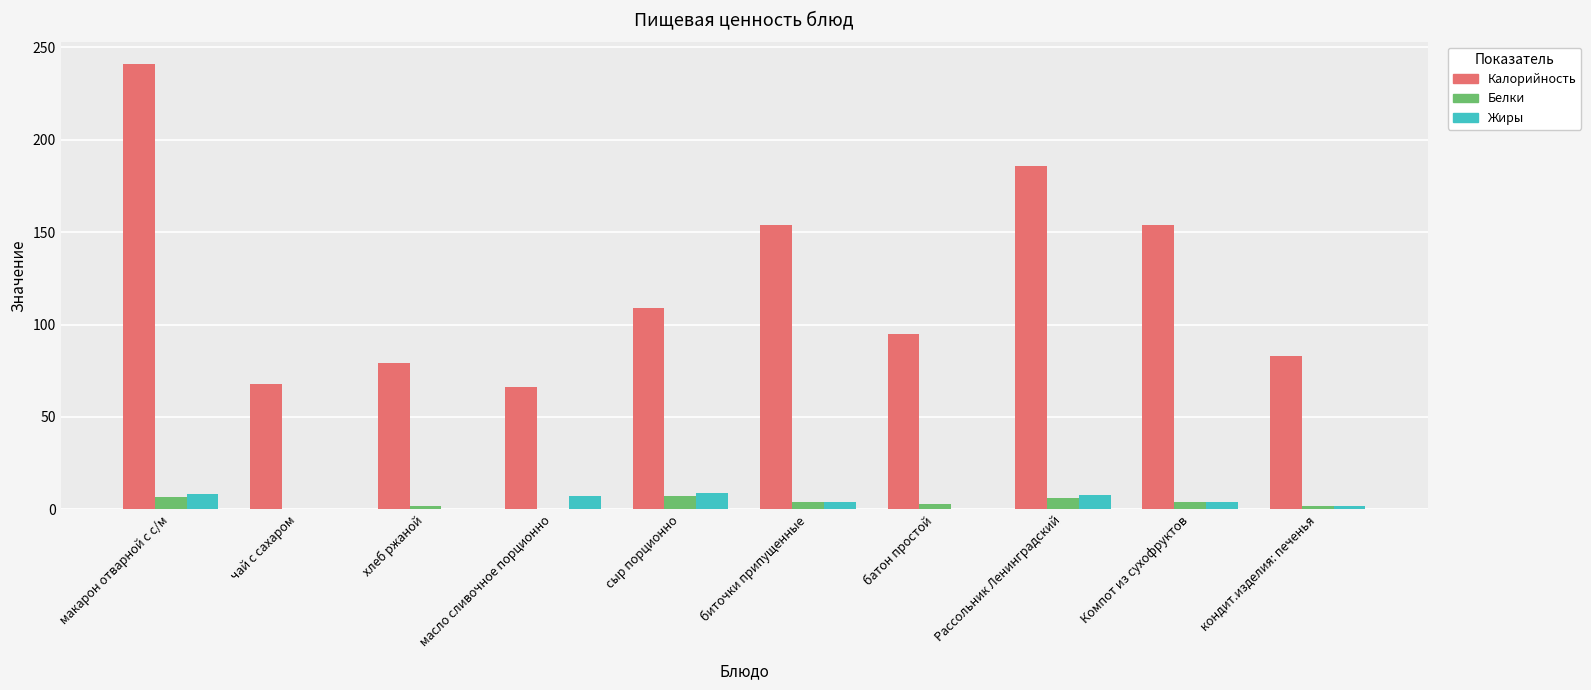

What is the sum of all Жиры values?

42.8